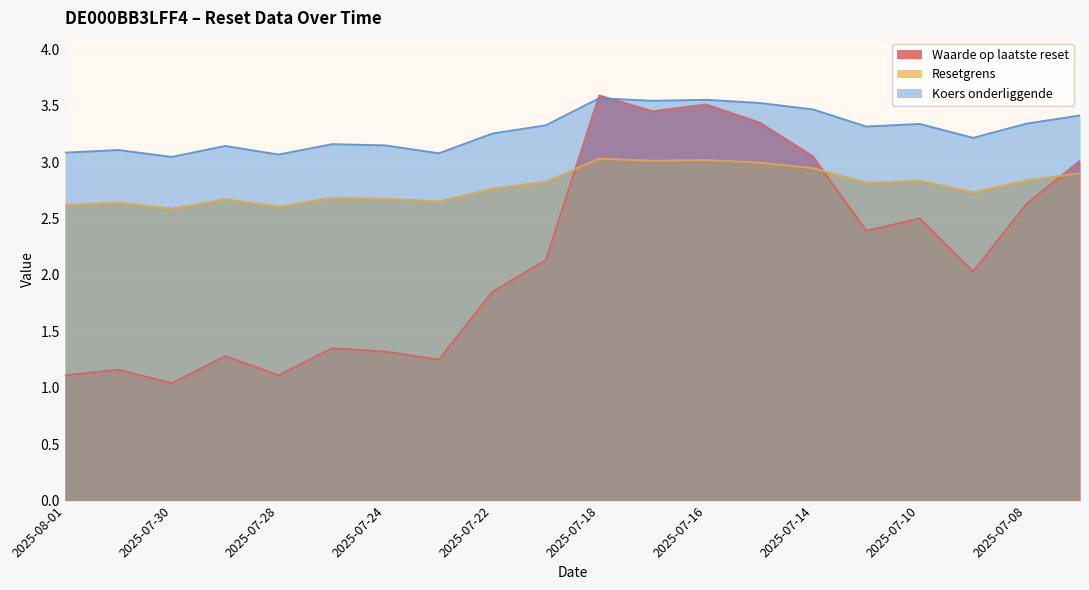

At 2025-07-28, list the series in order from smallest to largest.

Waarde op laatste reset, Resetgrens, Koers onderliggende